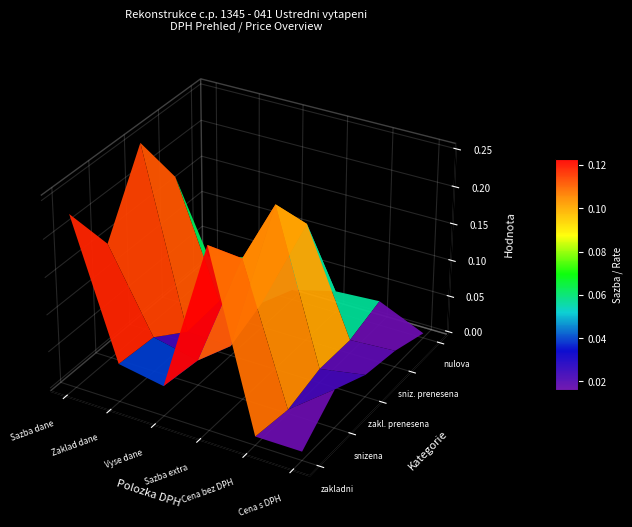

What is the average value of the sazba_extra series?

0.1